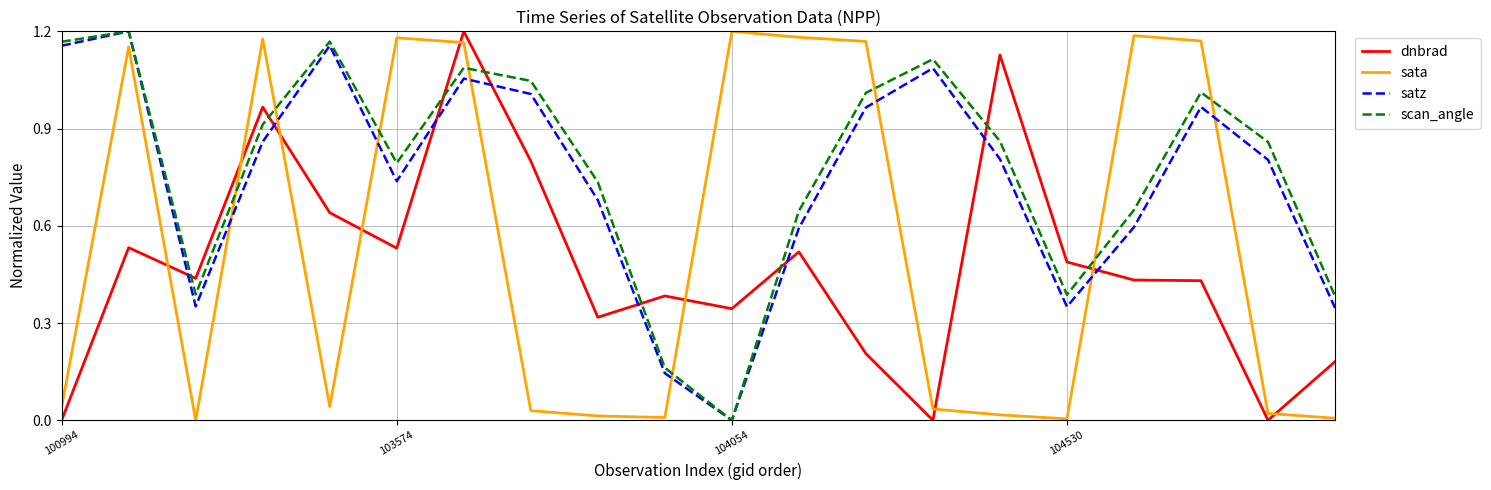

True or false: sata and dnbrad intersect in this chart.

True